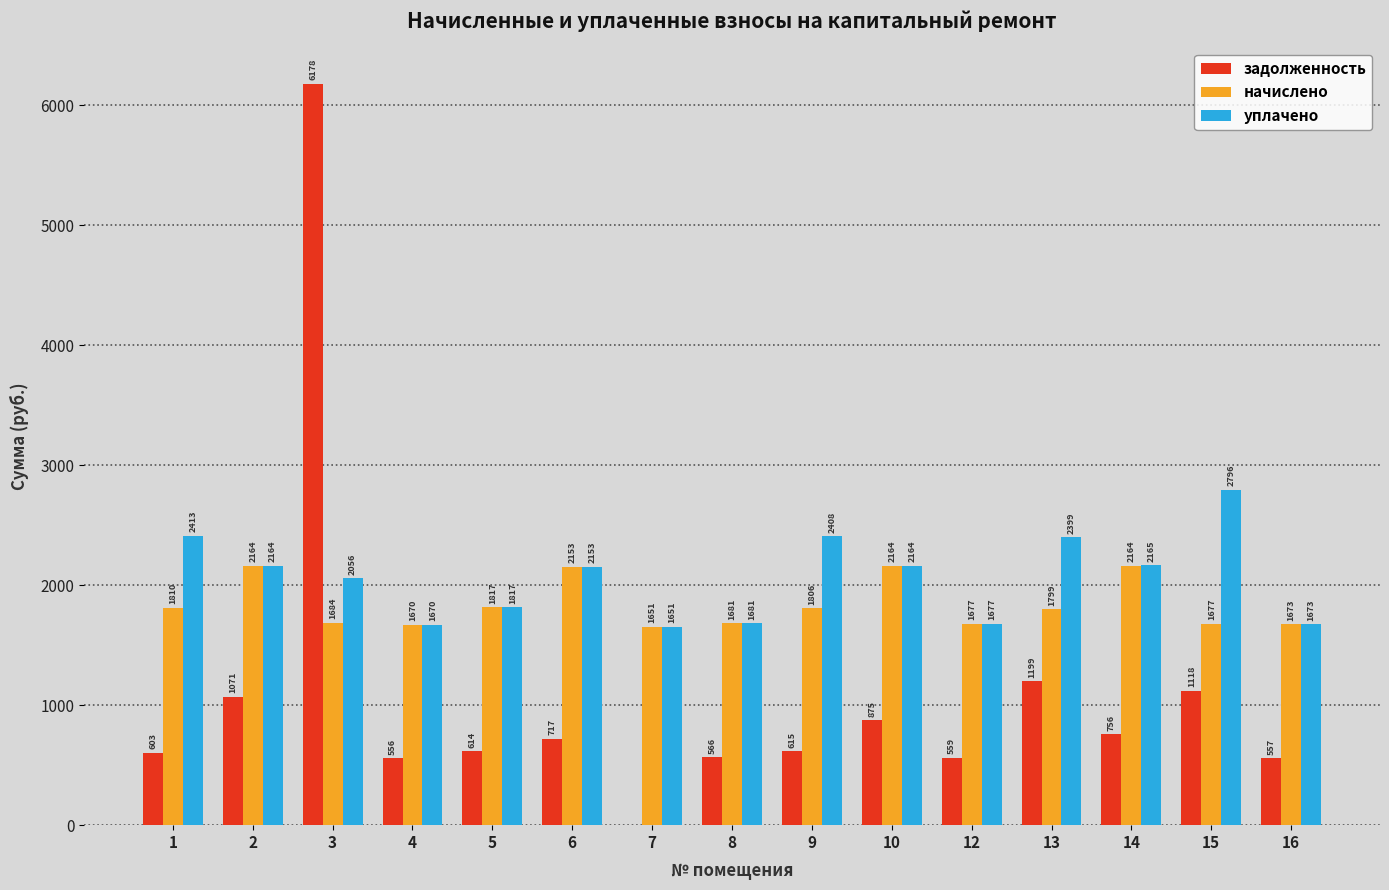

Which category has the highest value in the уплачено series?

15